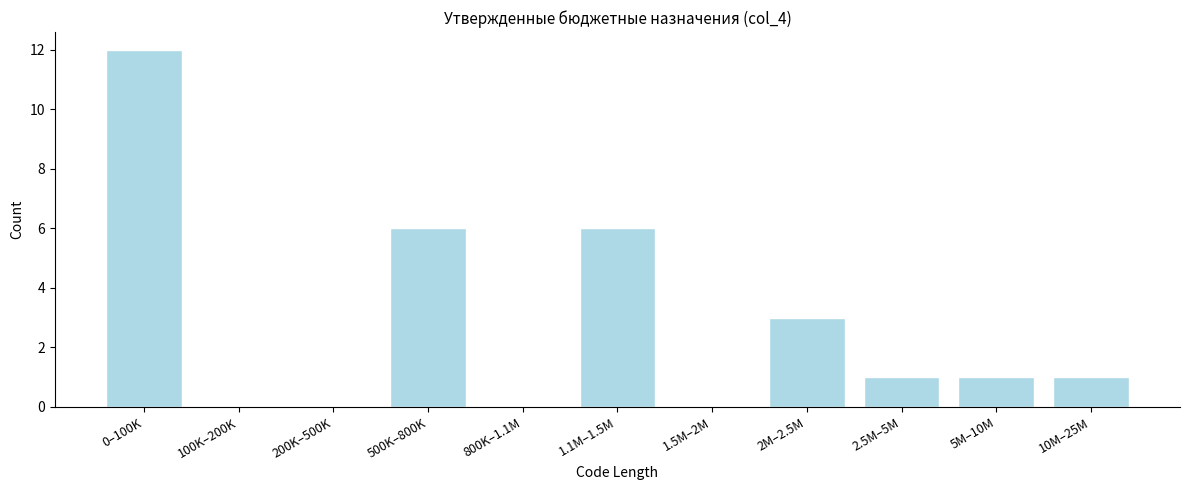

Reading left to right, extract all data points from this chart.

0–100K=12	100K–200K=0	200K–500K=0	500K–800K=6	800K–1.1M=0	1.1M–1.5M=6	1.5M–2M=0	2M–2.5M=3	2.5M–5M=1	5M–10M=1	10M–25M=1